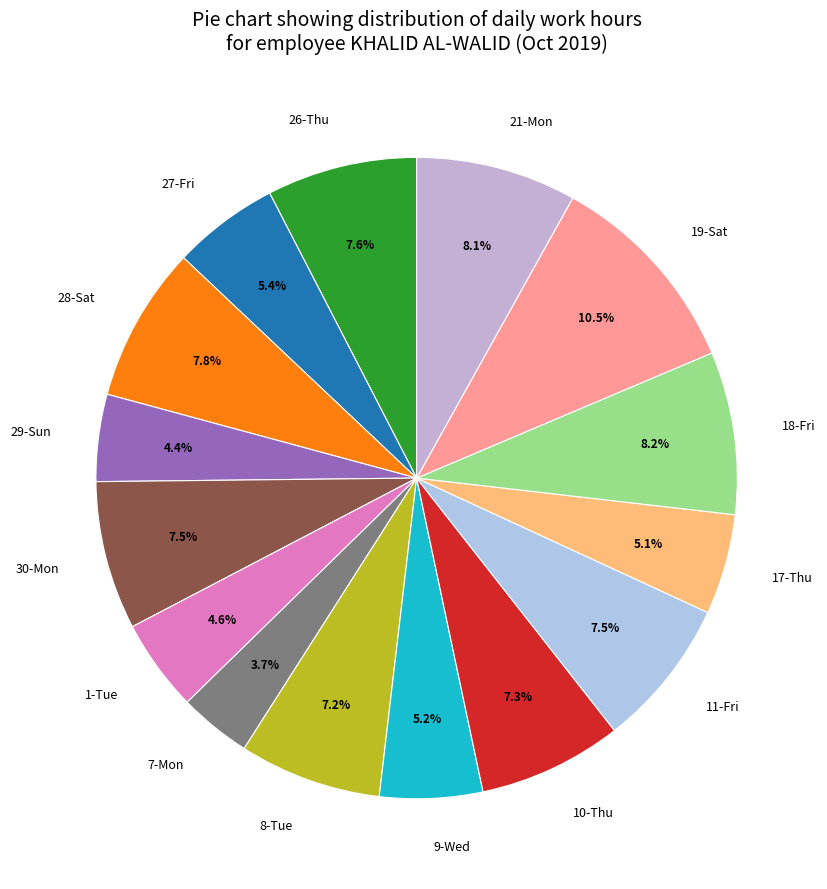

To the nearest percent, what portion does 26-Thu represent?

8%